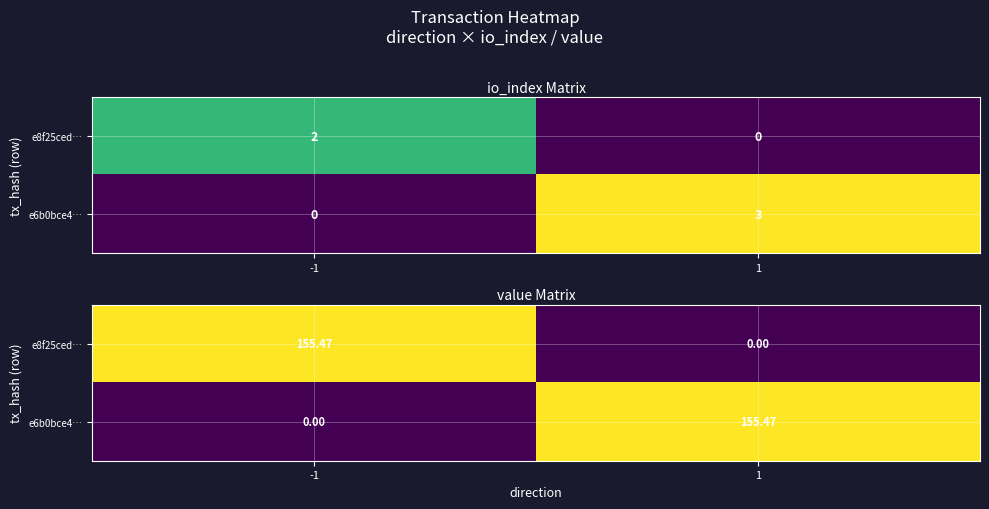

How many positive values does the e6b0bce4… series have?

1